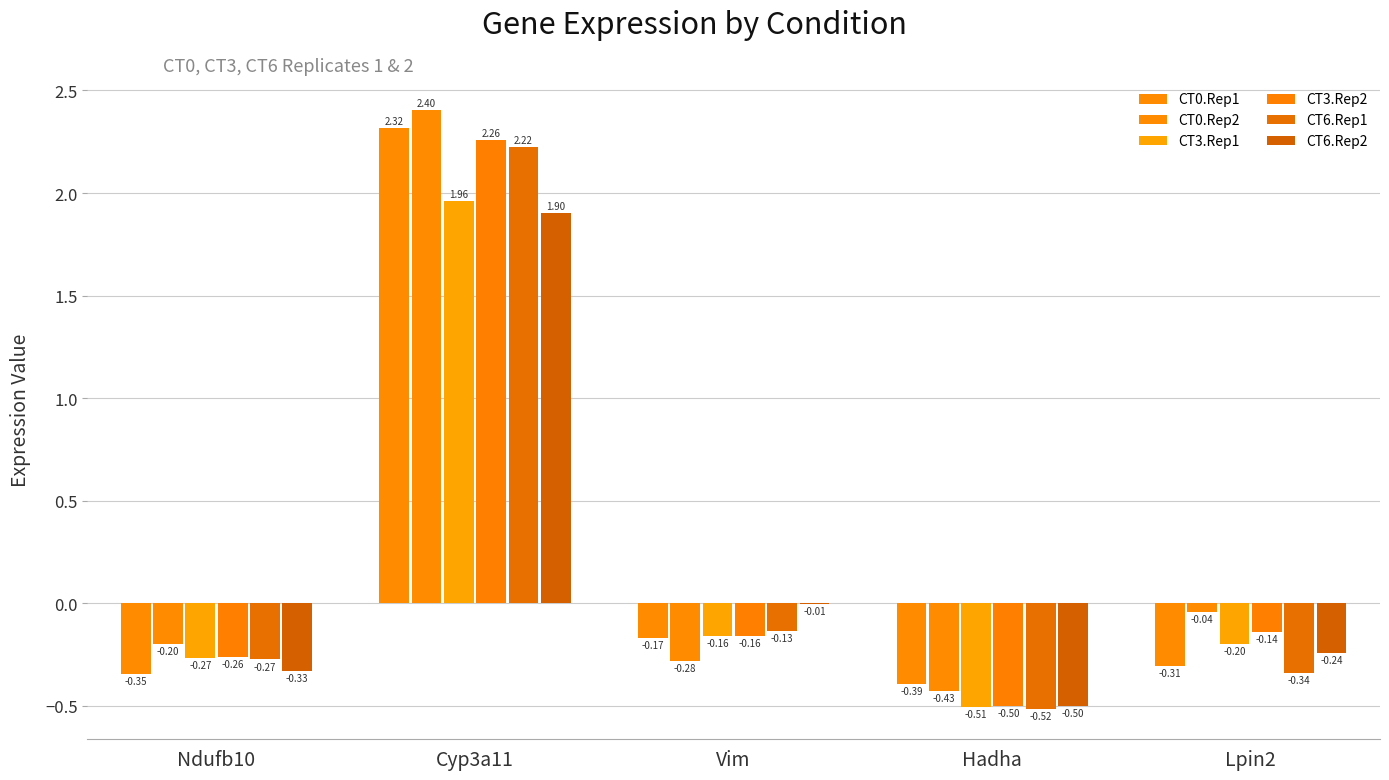

Are the bars horizontal?

No